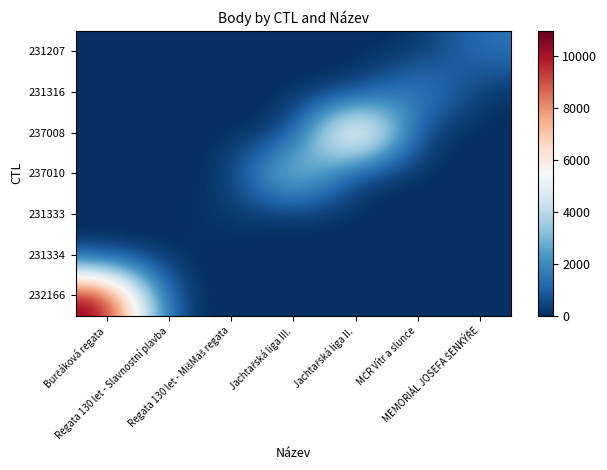

Reading left to right, list all the values displayed in this chart.

232166: Burčáková regata=10967	Regata 130 let - Slavnostní plavba=0	Regata 130 let - MišMaš regata=0	Jachtařská liga III.=0	Jachtařská liga II.=0	MČR Vítr a slunce=0	MEMORIÁL JOSEFA ŠENKÝŘE=0
231334: Burčáková regata=0	Regata 130 let - Slavnostní plavba=0	Regata 130 let - MišMaš regata=0	Jachtařská liga III.=0	Jachtařská liga II.=0	MČR Vítr a slunce=0	MEMORIÁL JOSEFA ŠENKÝŘE=0
231333: Burčáková regata=0	Regata 130 let - Slavnostní plavba=0	Regata 130 let - MišMaš regata=198	Jachtařská liga III.=0	Jachtařská liga II.=0	MČR Vítr a slunce=0	MEMORIÁL JOSEFA ŠENKÝŘE=0
237010: Burčáková regata=0	Regata 130 let - Slavnostní plavba=0	Regata 130 let - MišMaš regata=0	Jachtařská liga III.=4725	Jachtařská liga II.=0	MČR Vítr a slunce=0	MEMORIÁL JOSEFA ŠENKÝŘE=0
237008: Burčáková regata=0	Regata 130 let - Slavnostní plavba=0	Regata 130 let - MišMaš regata=0	Jachtařská liga III.=0	Jachtařská liga II.=8940	MČR Vítr a slunce=0	MEMORIÁL JOSEFA ŠENKÝŘE=0
231316: Burčáková regata=0	Regata 130 let - Slavnostní plavba=0	Regata 130 let - MišMaš regata=0	Jachtařská liga III.=0	Jachtařská liga II.=0	MČR Vítr a slunce=2408	MEMORIÁL JOSEFA ŠENKÝŘE=0
231207: Burčáková regata=0	Regata 130 let - Slavnostní plavba=0	Regata 130 let - MišMaš regata=0	Jachtařská liga III.=0	Jachtařská liga II.=0	MČR Vítr a slunce=0	MEMORIÁL JOSEFA ŠENKÝŘE=1497